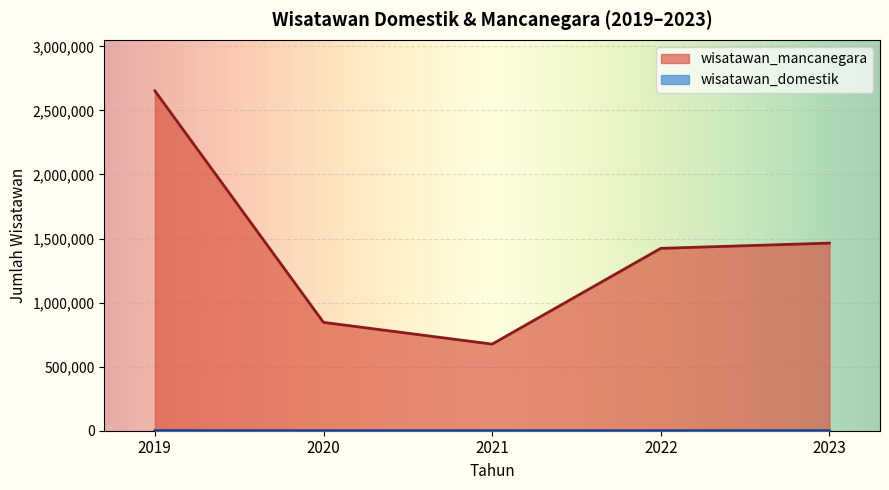

Reading left to right, transcribe all the data shown in this chart.

wisatawan_mancanegara: 2653030	845727	676060	1423466	1464427
wisatawan_domestik: 725	0	49	93	158